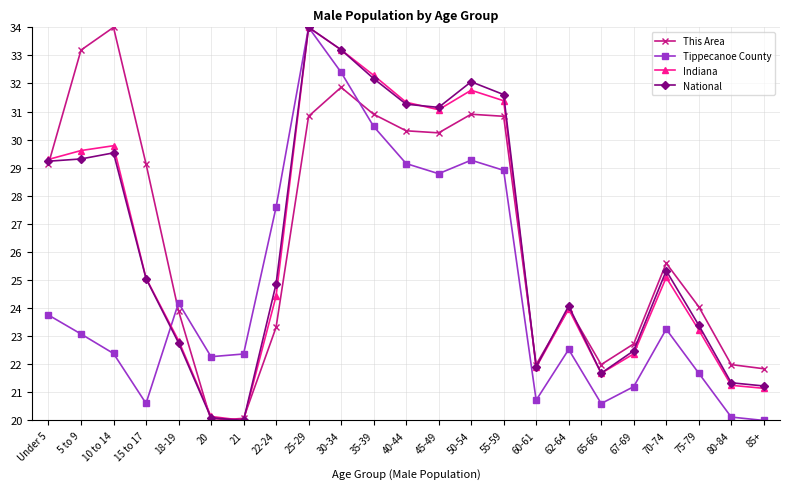

Where does the National series first go above 25?

Under 5